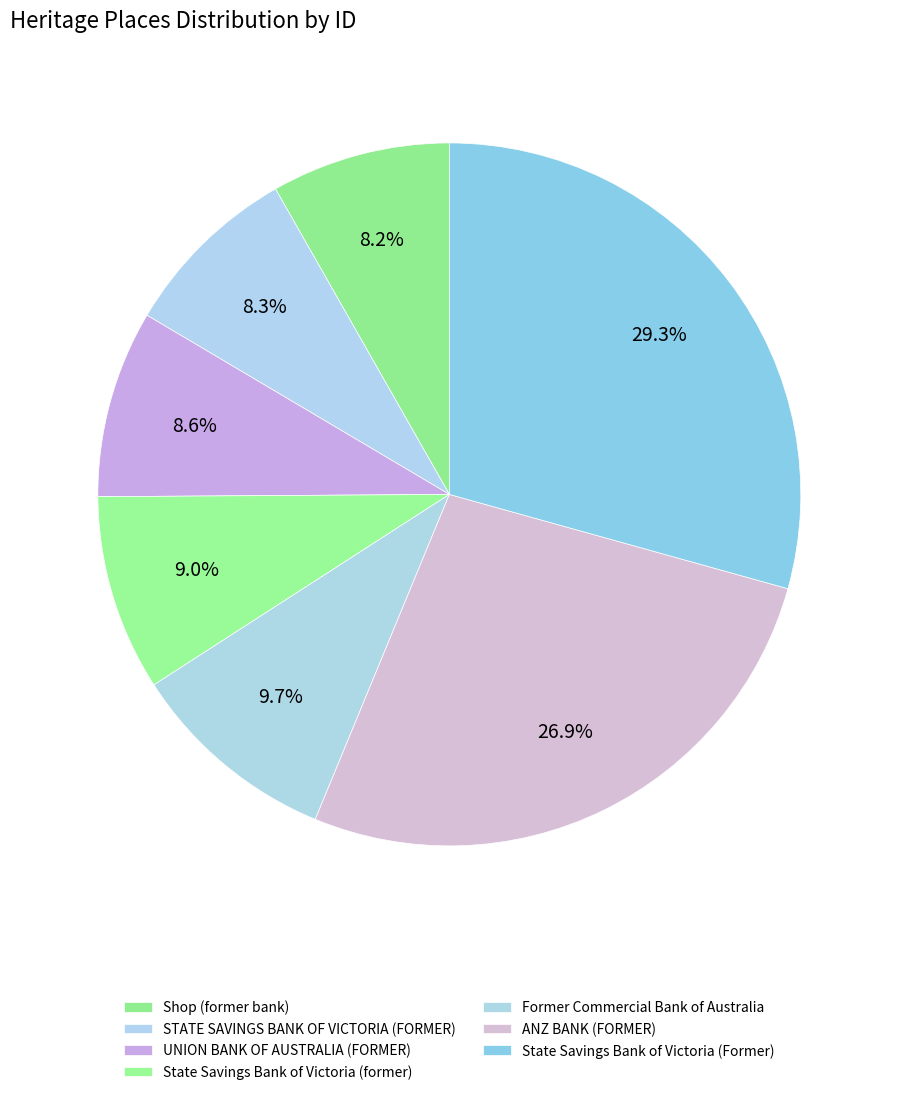

How many segments does this pie chart have?

7